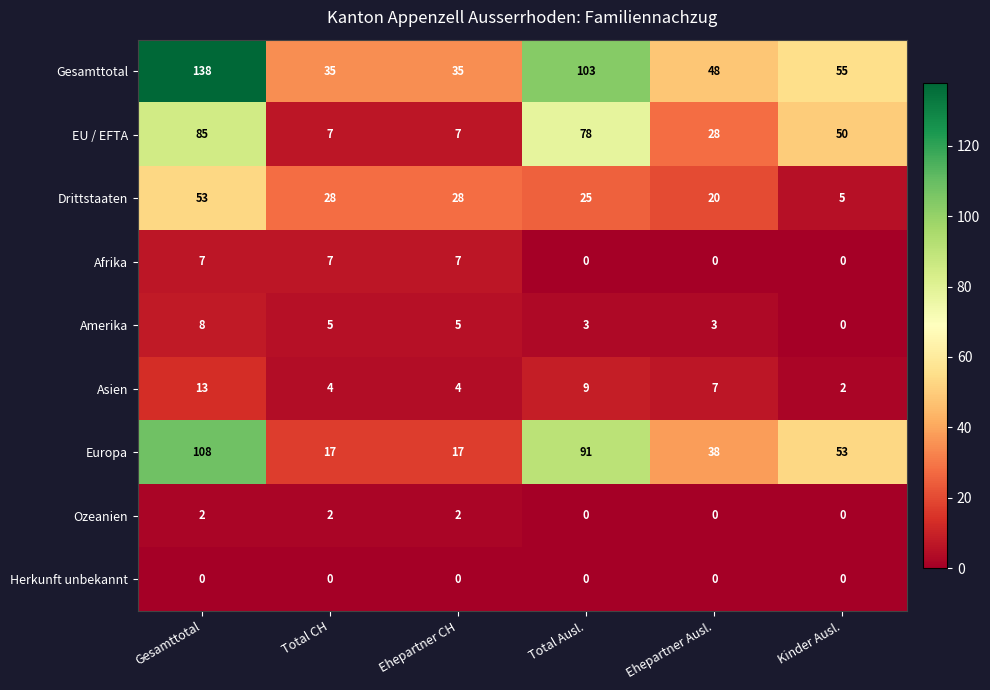

Is it true that Ozeanien equals 2 at Total CH?

True